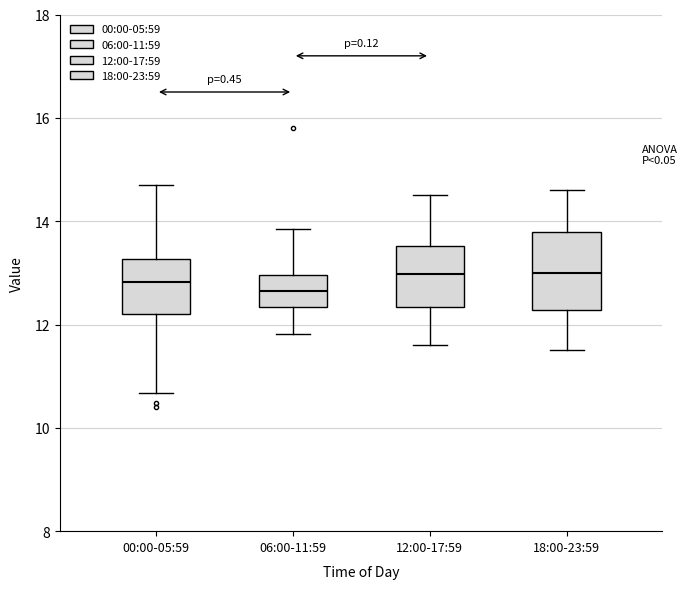

Reading left to right, transcribe this box plot: for each box, give where its median line is, the range the box spans, and where its two whiskers end, as read against the y-axis. The values are not printed on the chart, so give them approximately, as read against the axis.

00:00-05:59: median 12.8, box 12.2 to 13.2, whiskers 10.6 to 14.8
06:00-11:59: median 12.6, box 12.4 to 13.0, whiskers 11.8 to 13.8
12:00-17:59: median 13.0, box 12.4 to 13.6, whiskers 11.6 to 14.6
18:00-23:59: median 13.0, box 12.2 to 13.8, whiskers 11.6 to 14.6